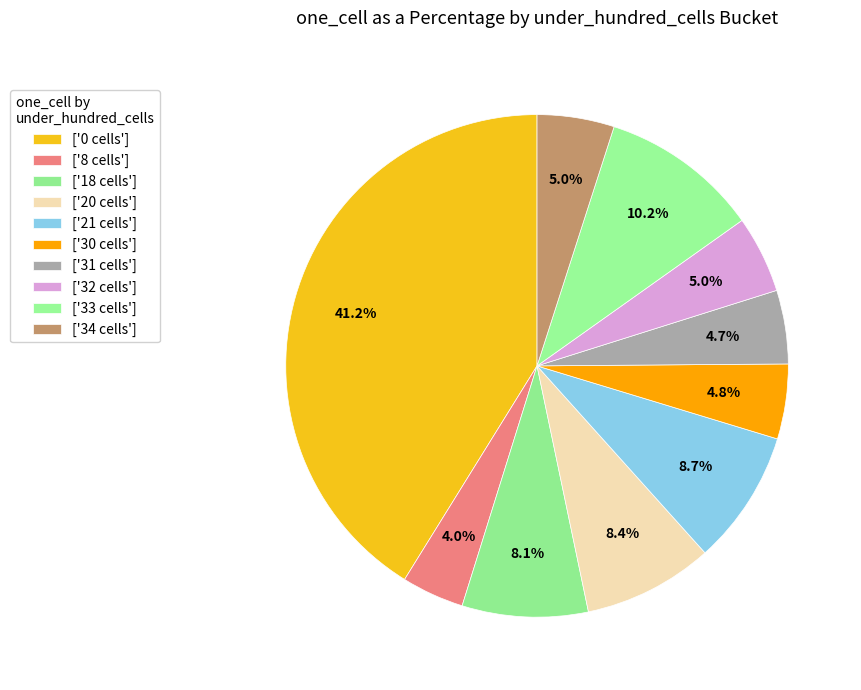

How many segments does this pie chart have?

10